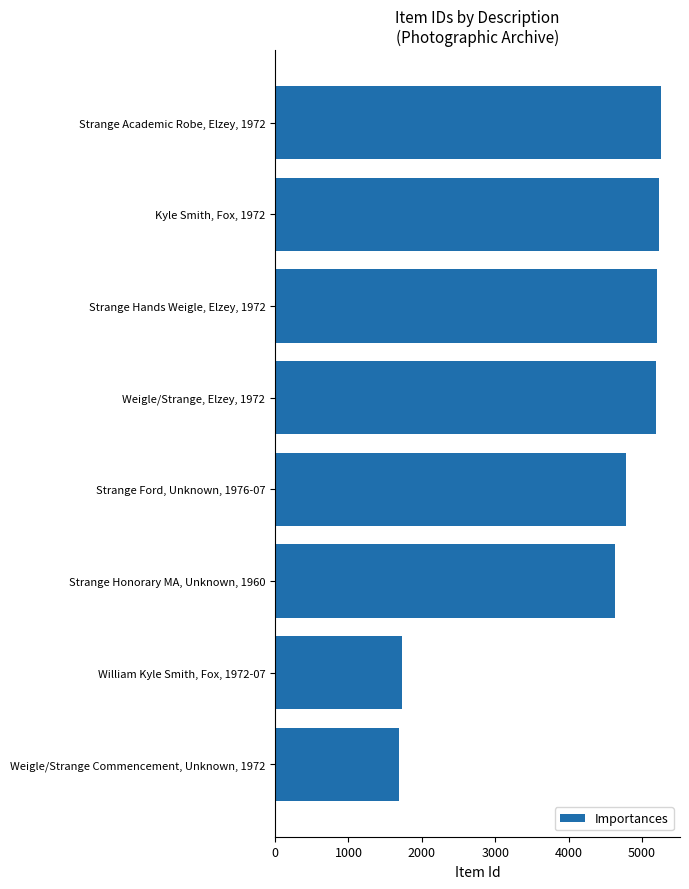

What is the change in value from Weigle/Strange Commencement, Unknown, 1972 to Kyle Smith, Fox, 1972?

+3537